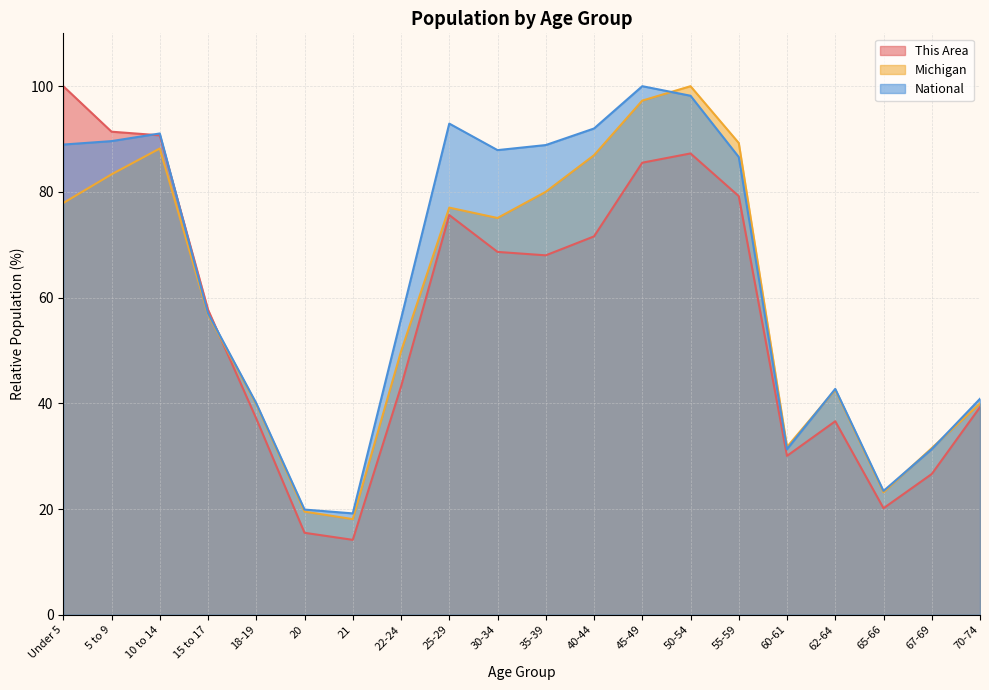

How many interior local valleys does the National series have?

4